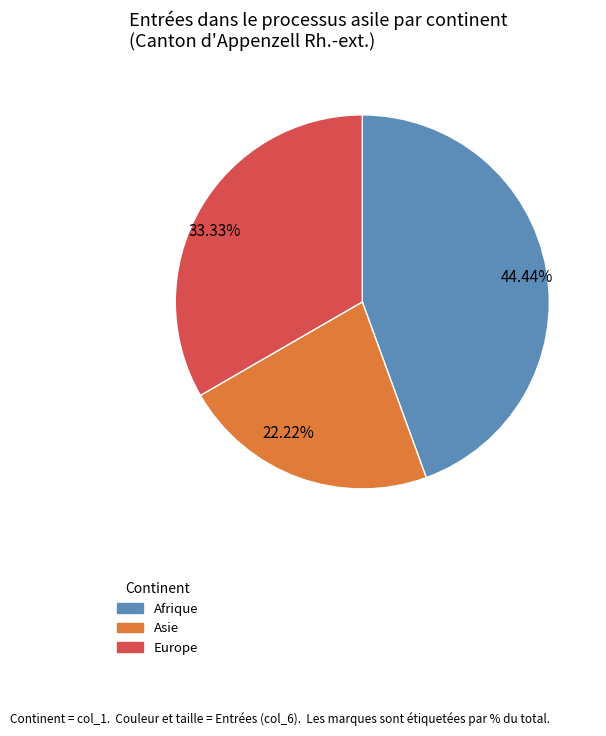

Do 22.22% and 44.44% together represent more than half of the pie?

Yes